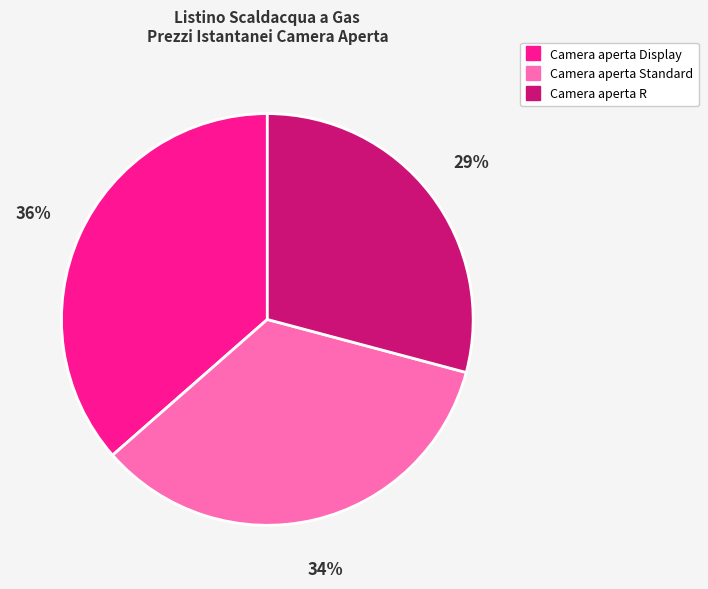

Does any single category account for the majority?

No